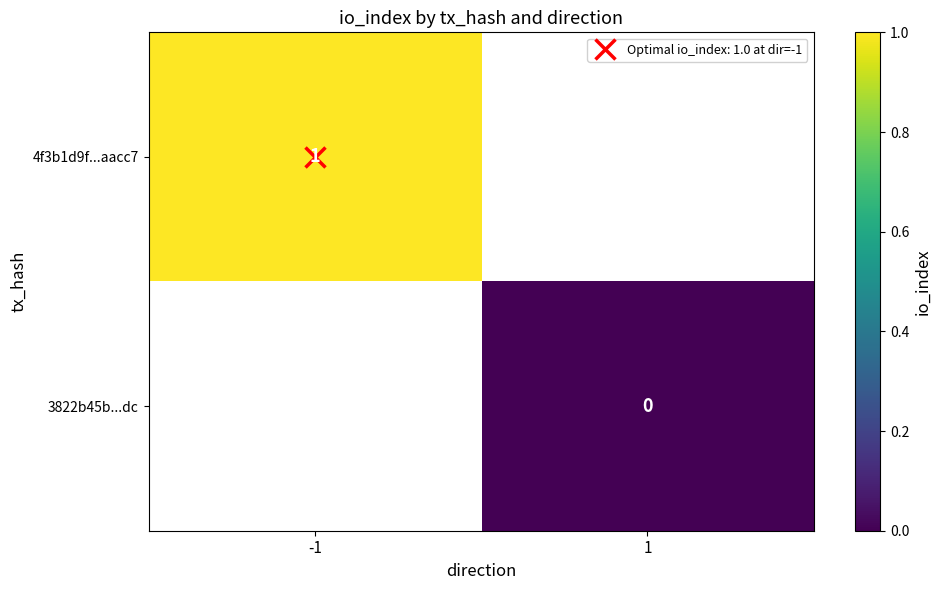

How many categories are shown in the chart?

2